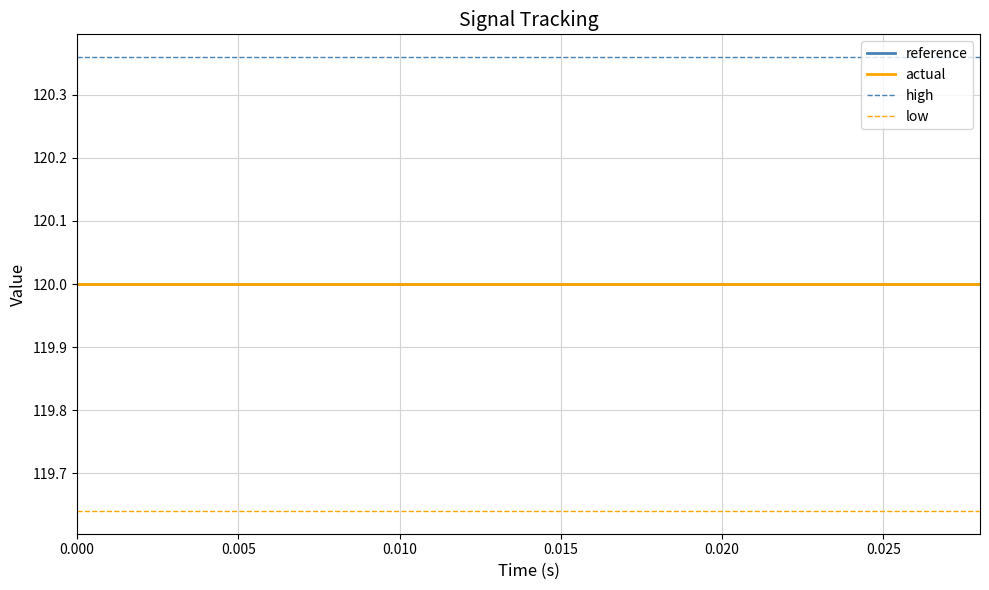

Does the chart display data point markers on the line(s)?

No